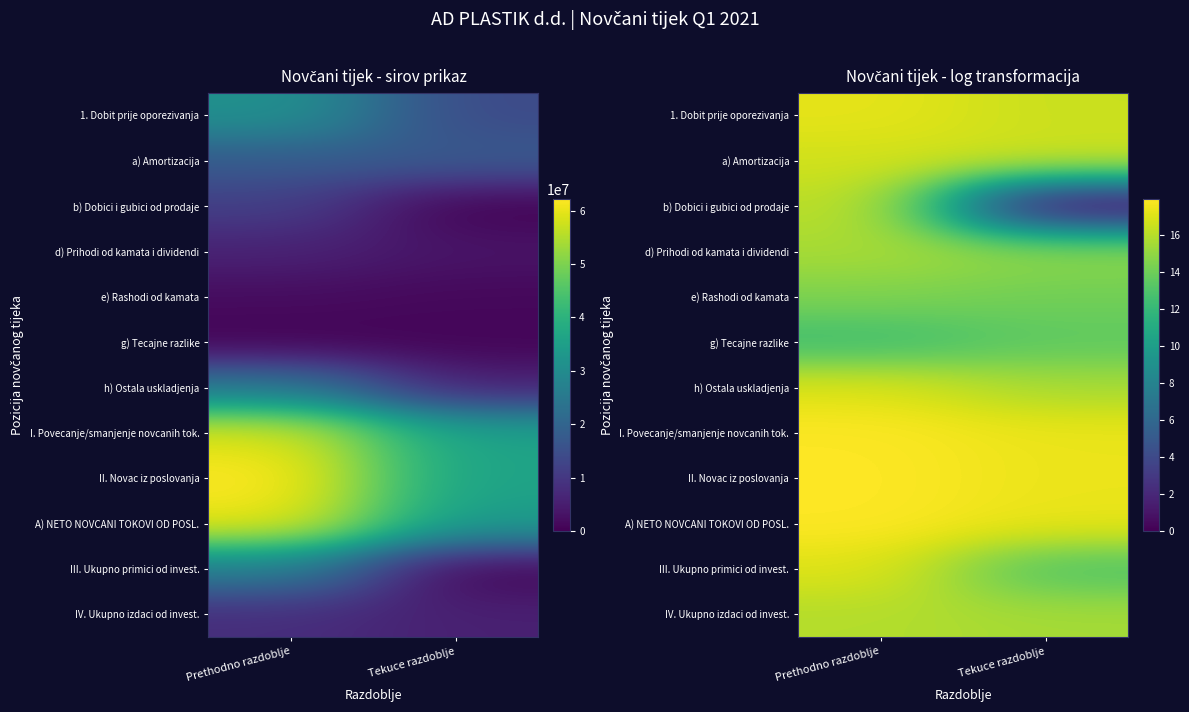

At which category is the sum across all series the highest?

Prethodno razdoblje